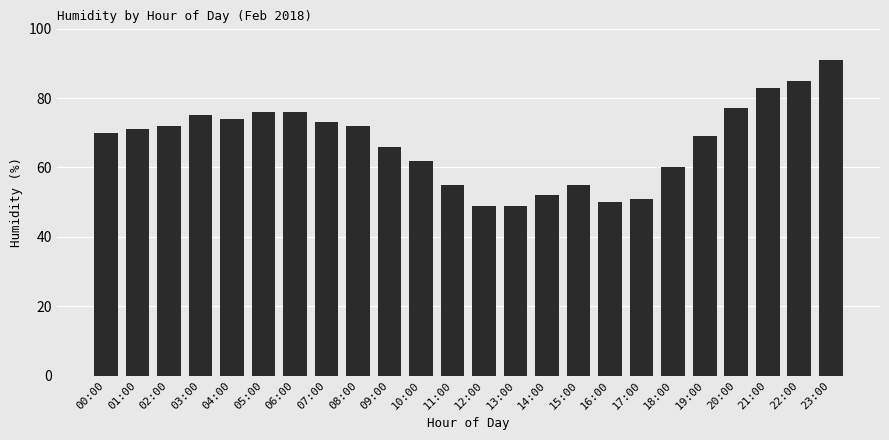

What is the sum of the values at 14:00 and 19:00?

121